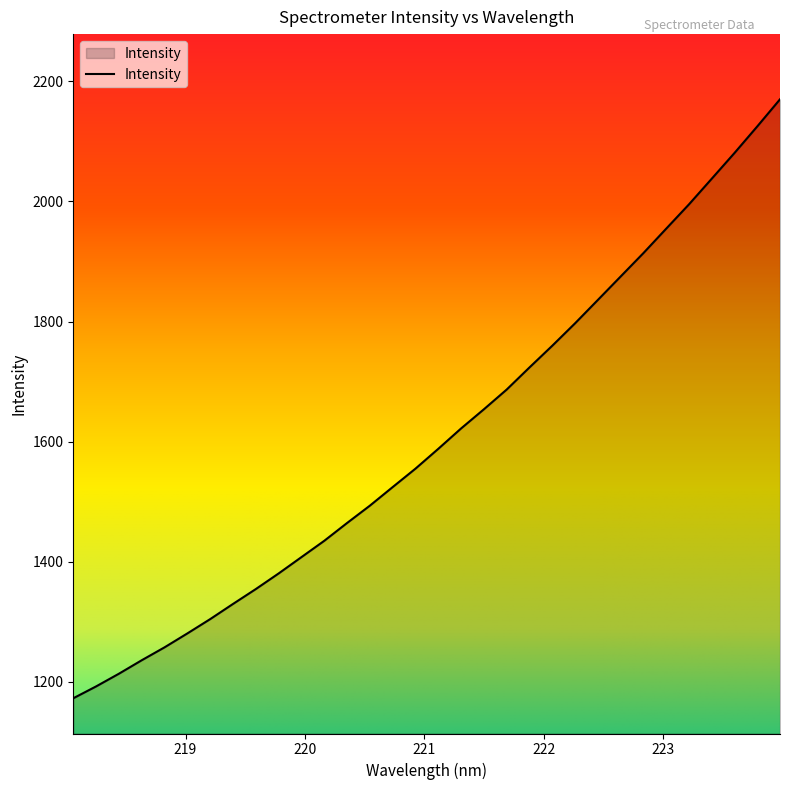

What is the smallest value displayed?

1172.9